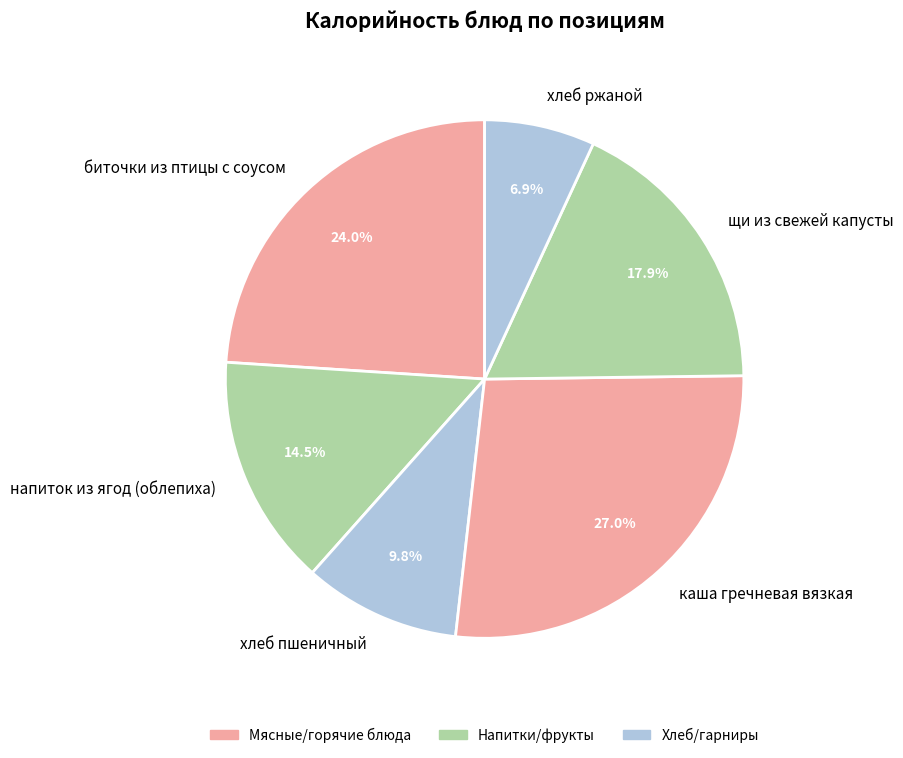

Does щи из свежей капусты account for over 50% of the chart?

No